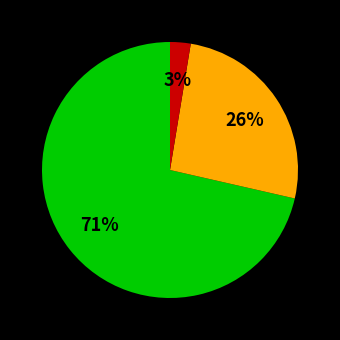

Is there any slice that represents more than half of the pie?

Yes